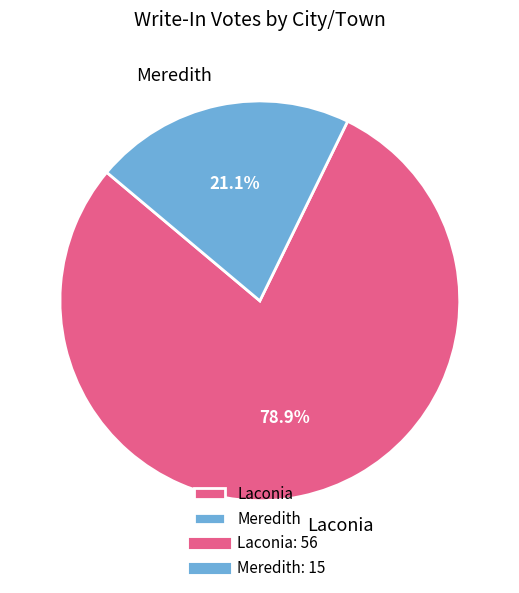

Which category has the smallest portion of the pie?

Meredith